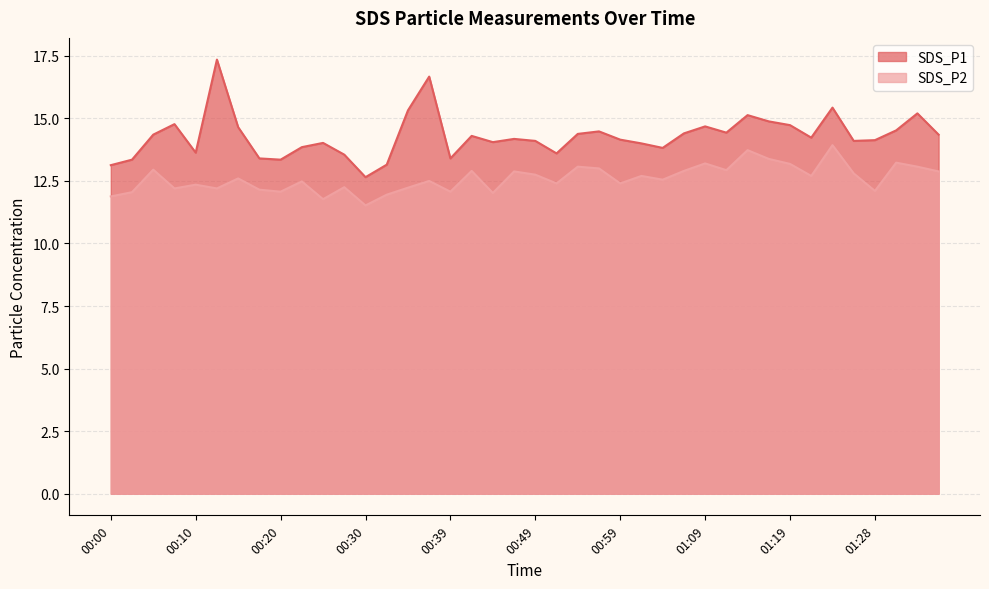

What is the difference between the highest and lowest values at 00:32?

1.2